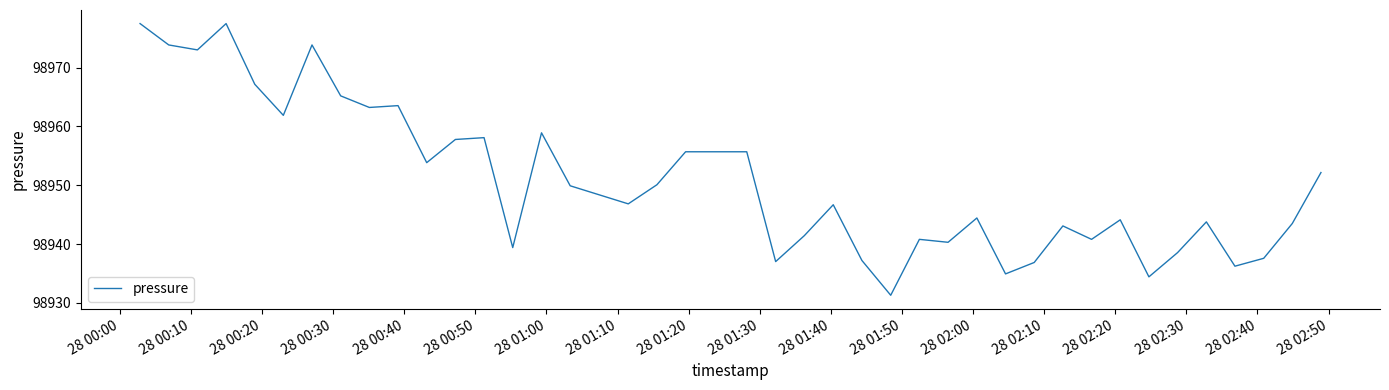

What is the maximum value shown in the chart?

98977.5